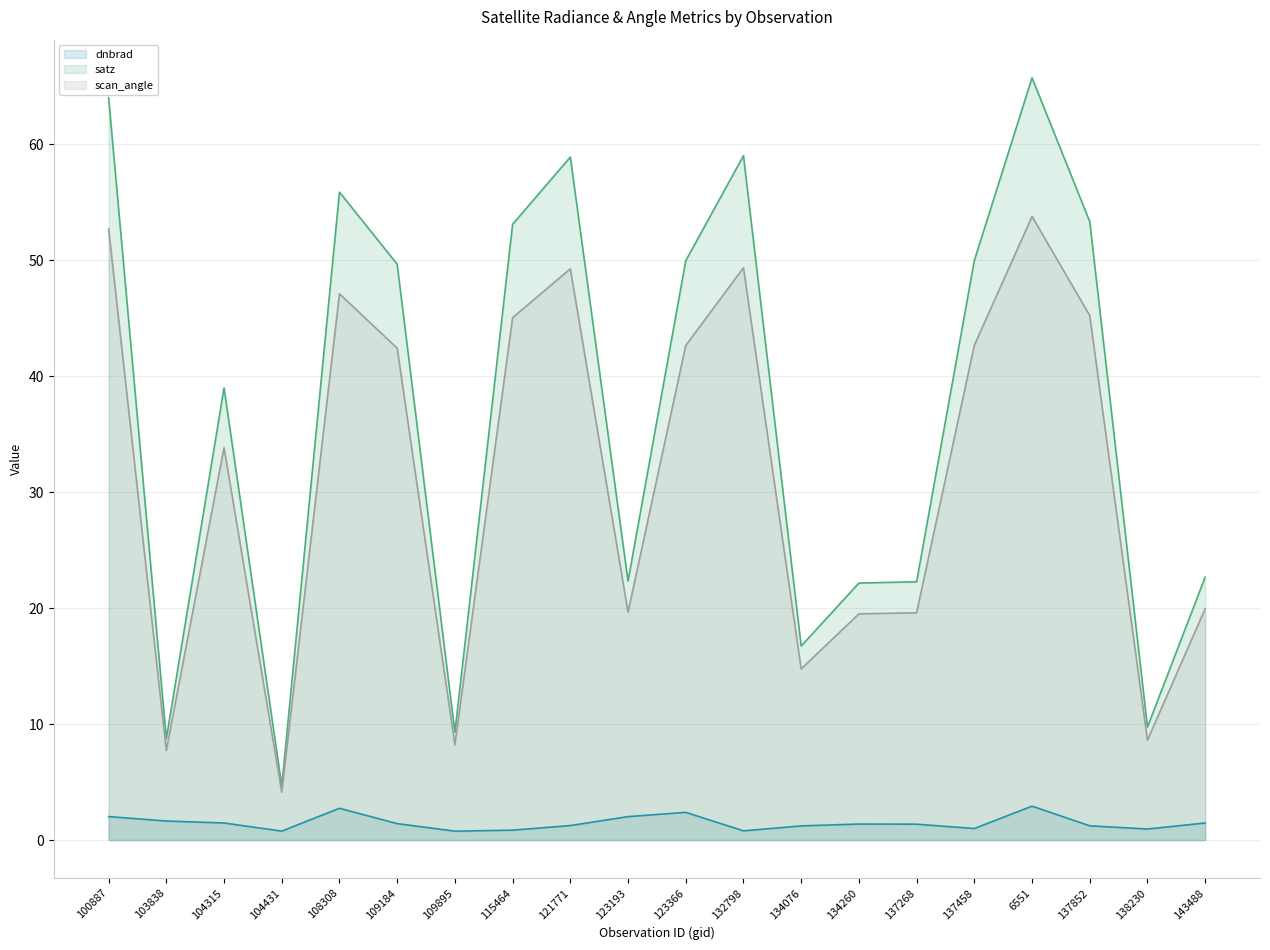

What is the difference between the highest and lowest values at 137852?

52.1